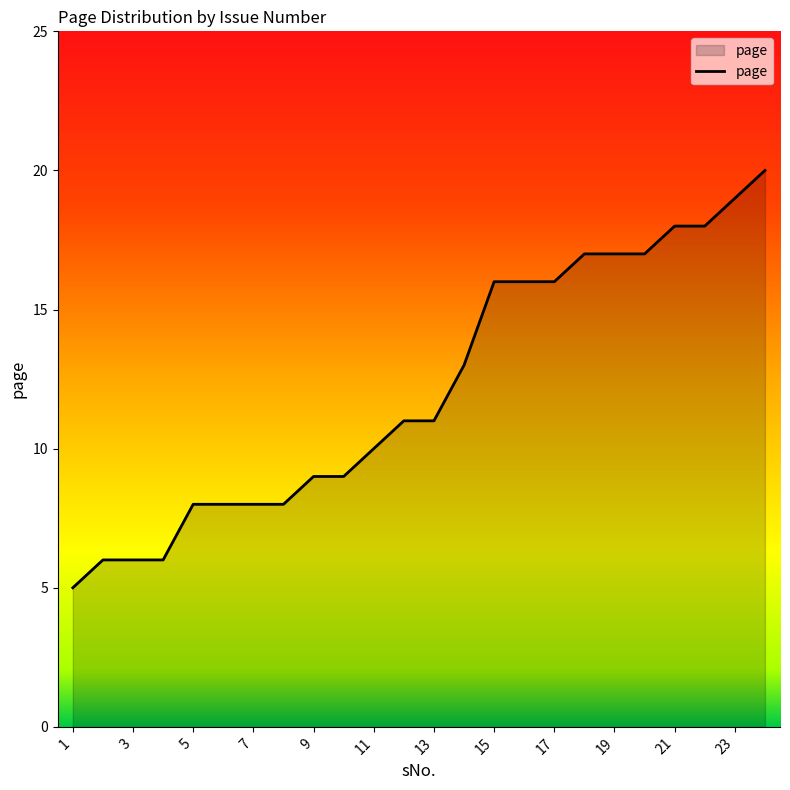

What is the greatest value displayed?

20